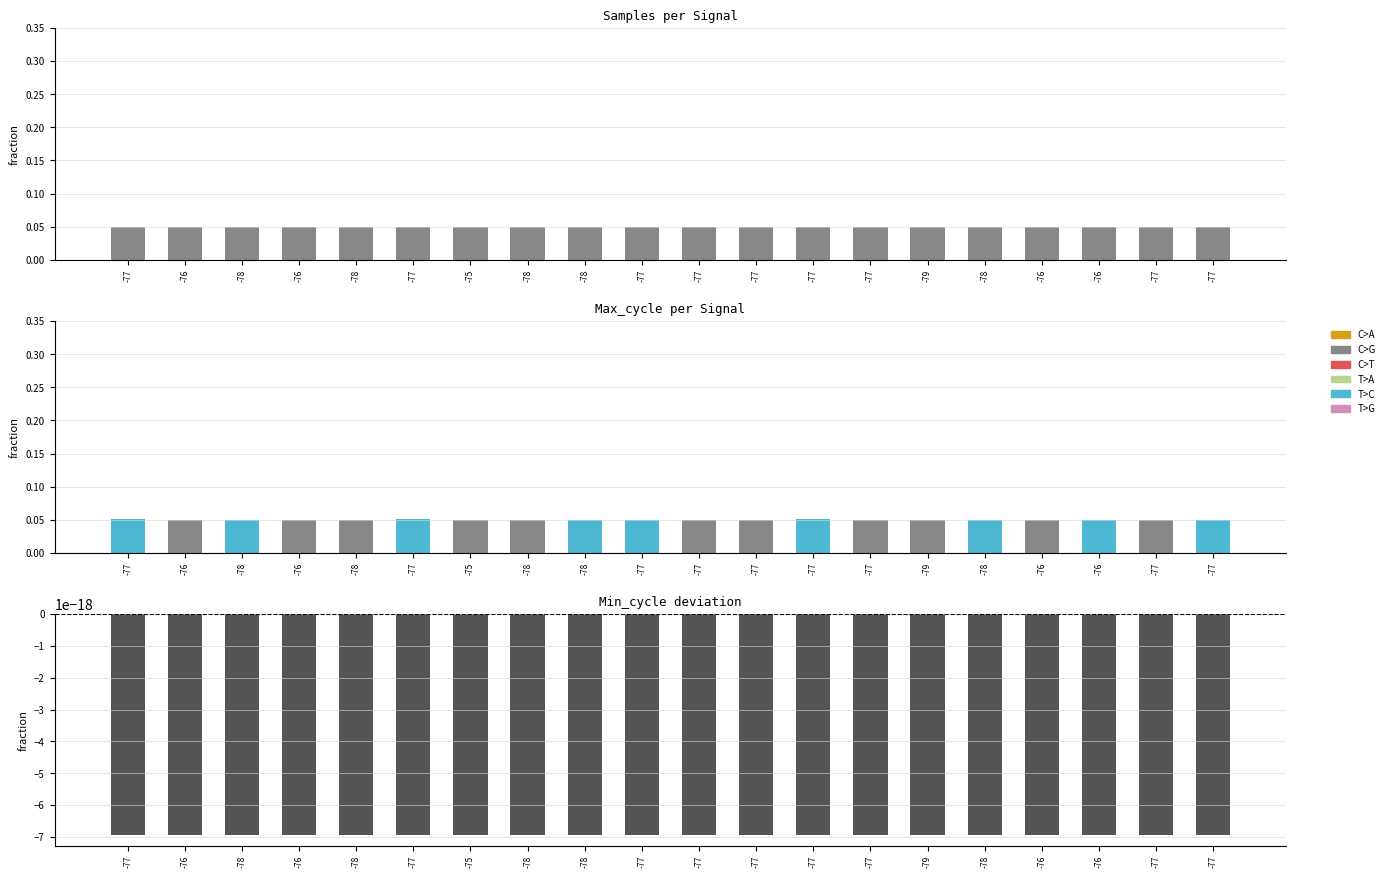

The value of Max_cycle at -78 is 0.0. True or false?

True